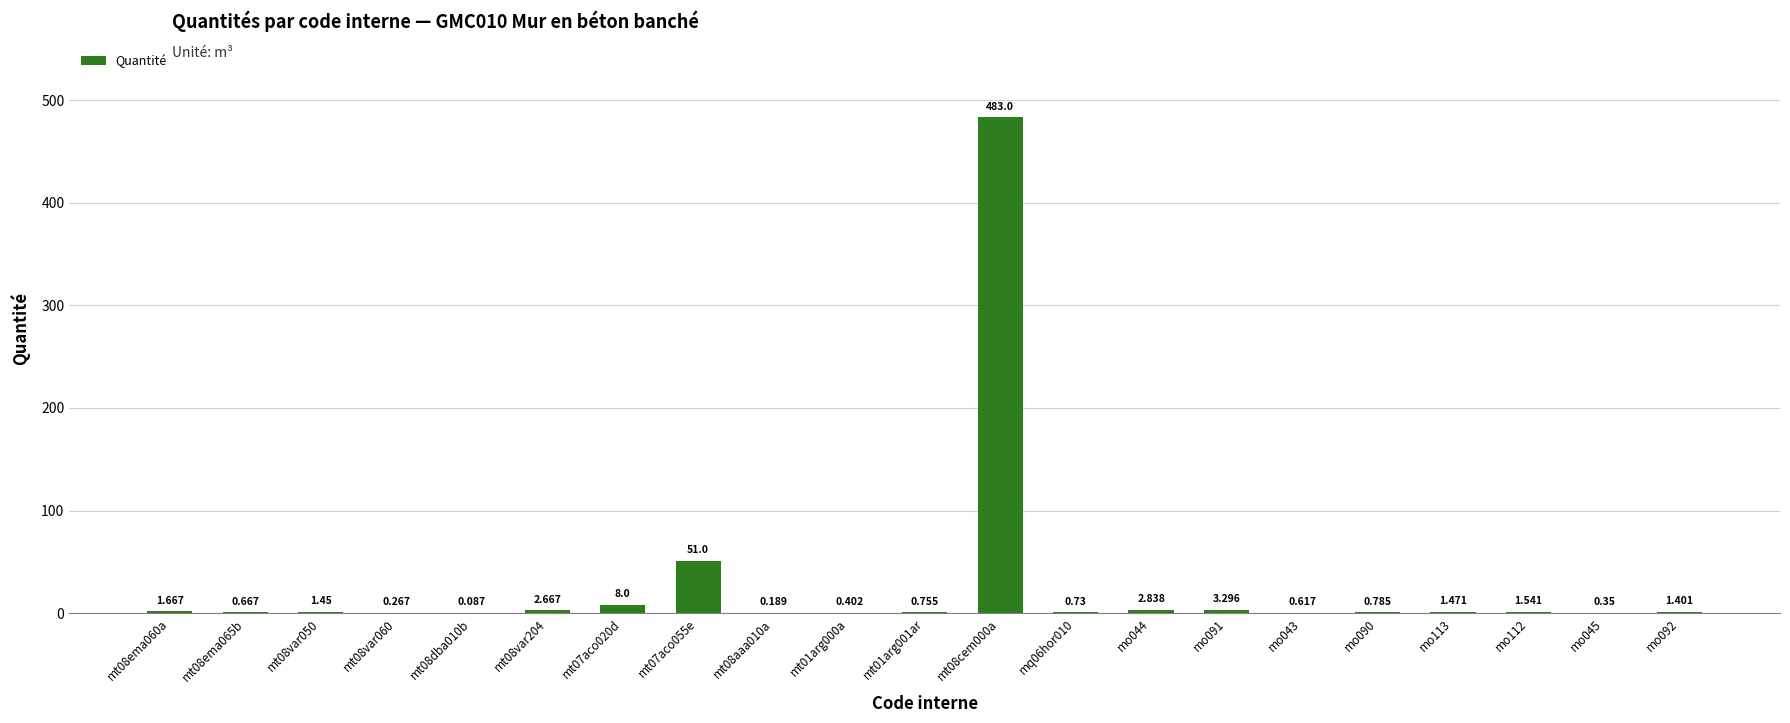

What is the maximum value shown in the chart?

483.0